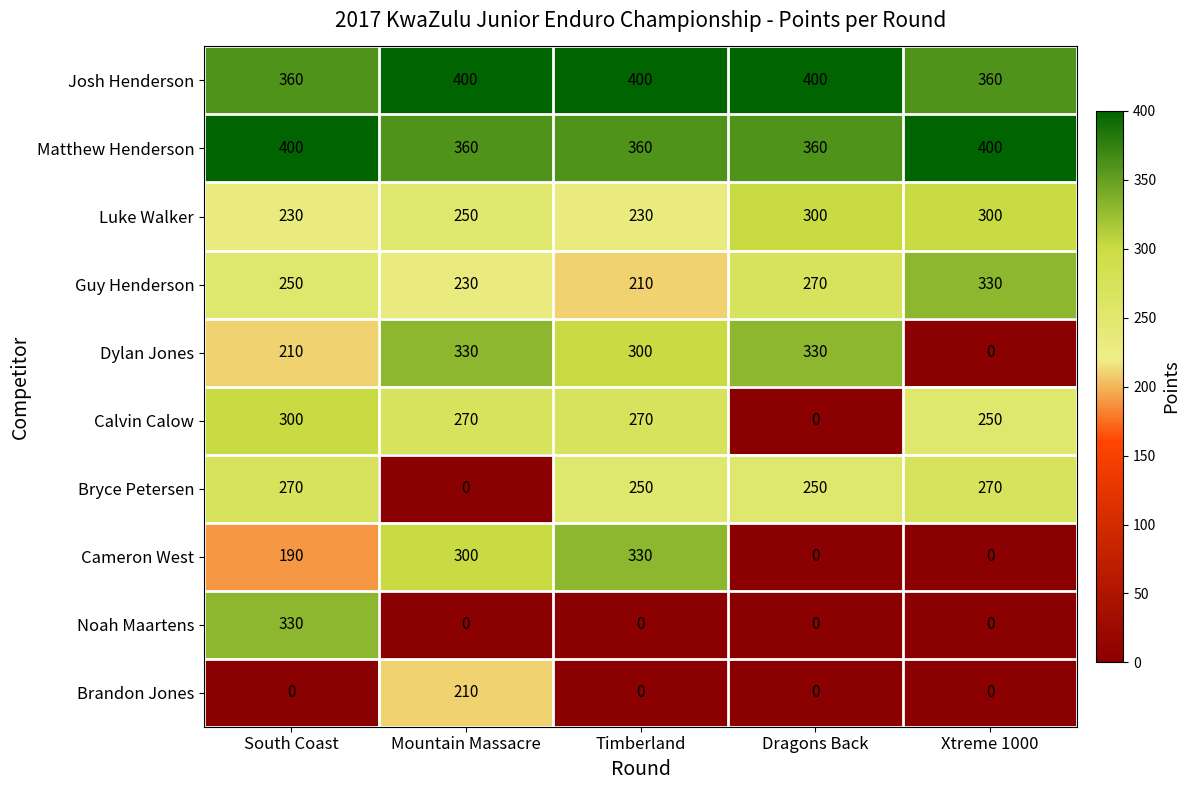

What is the total value across all series at South Coast?

2540